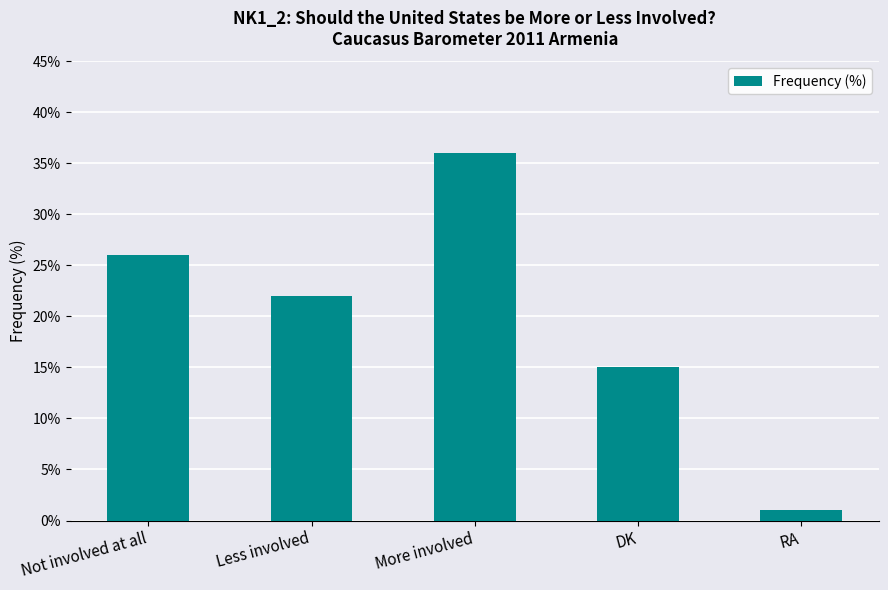

Reading left to right, list all the values displayed in this chart.

26	22	36	15	1